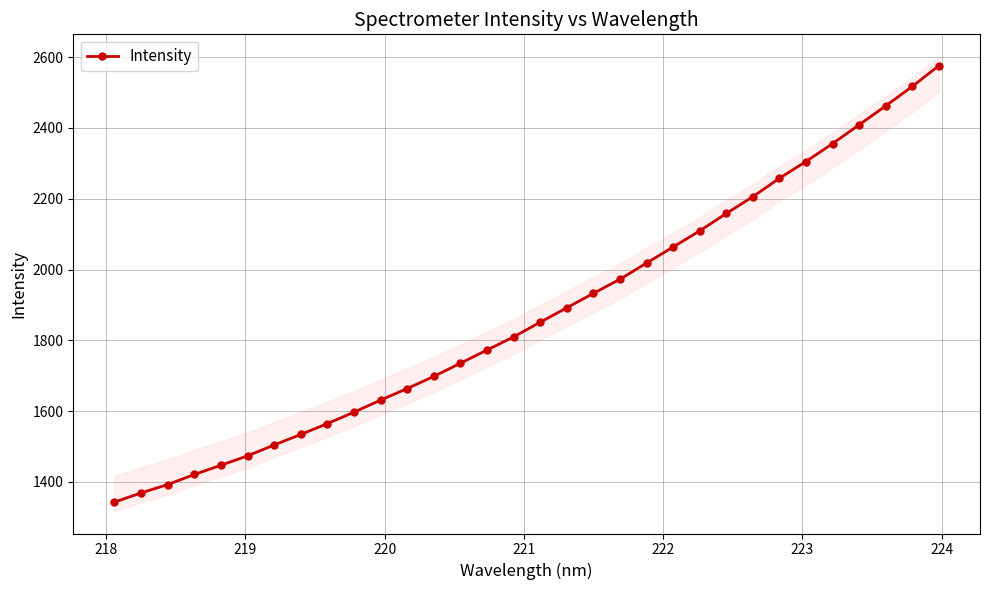

What is the maximum value for Intensity?

2575.5